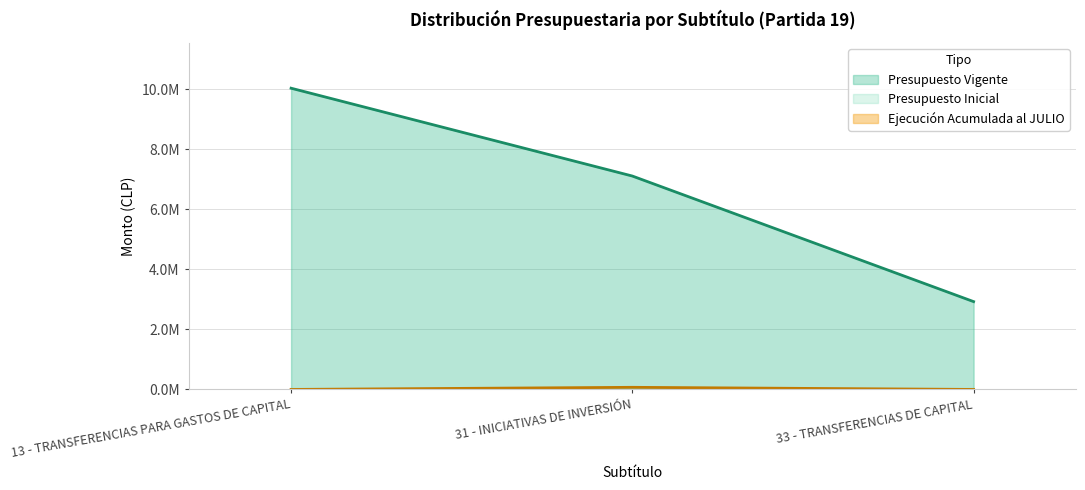

List the labels in order of Presupuesto Vigente value, smallest first.

33 - TRANSFERENCIAS DE CAPITAL, 31 - INICIATIVAS DE INVERSIÓN, 13 - TRANSFERENCIAS PARA GASTOS DE CAPITAL